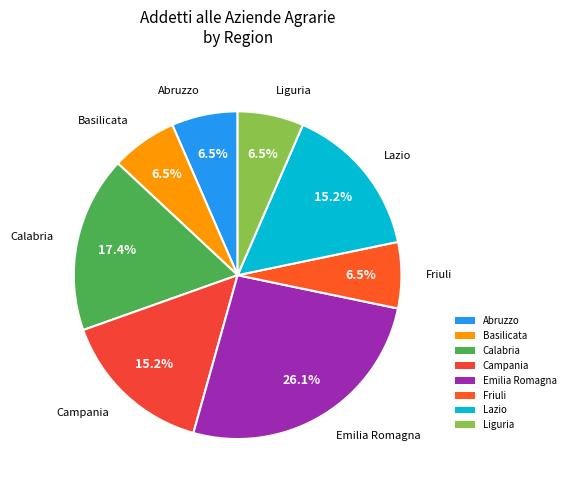

How much of the chart is everything except Campania?

84.8%